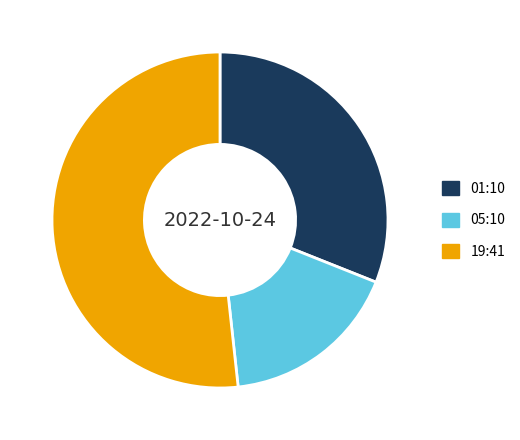

Approximately how many times larger is the value at 01:10 compared to 19:41?

0.6